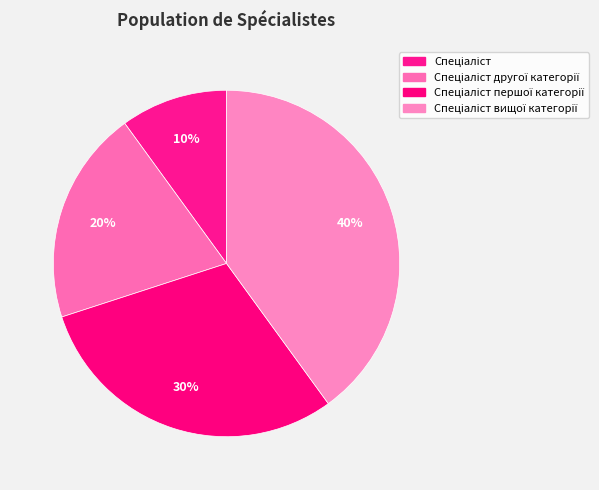

How many slices are in this pie chart?

4